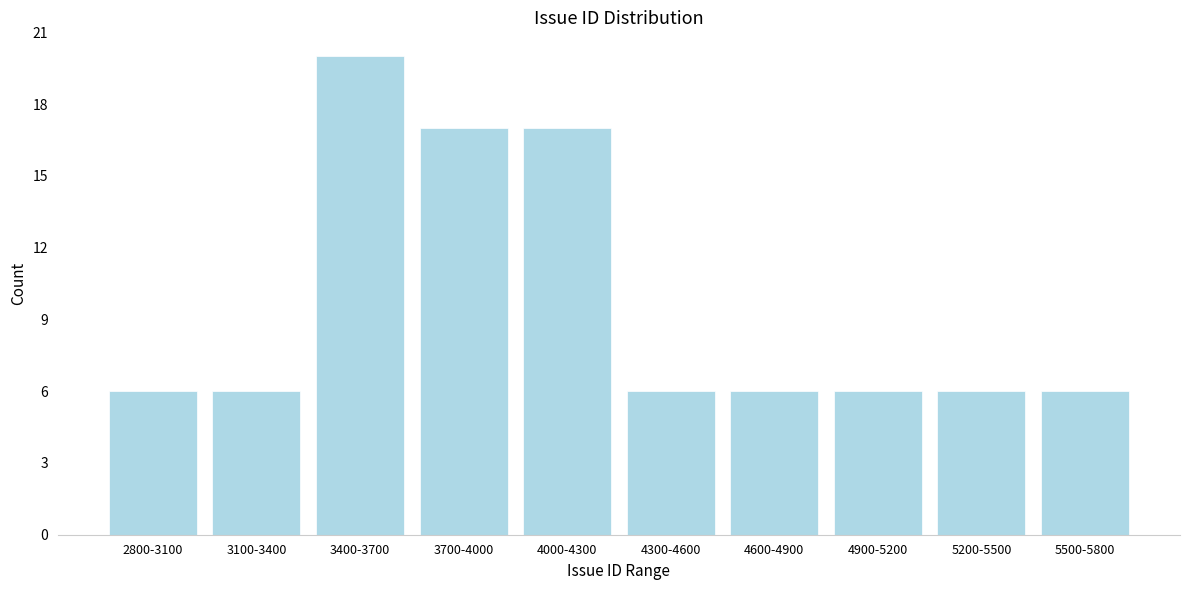

Reading right to left, what are all the values shown in this chart?

6	6	6	6	6	17	17	20	6	6